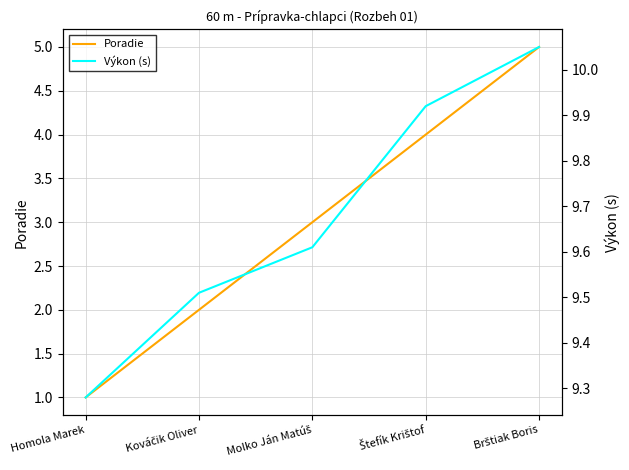

True or false: Poradie and Výkon (s) cross at least once.

False